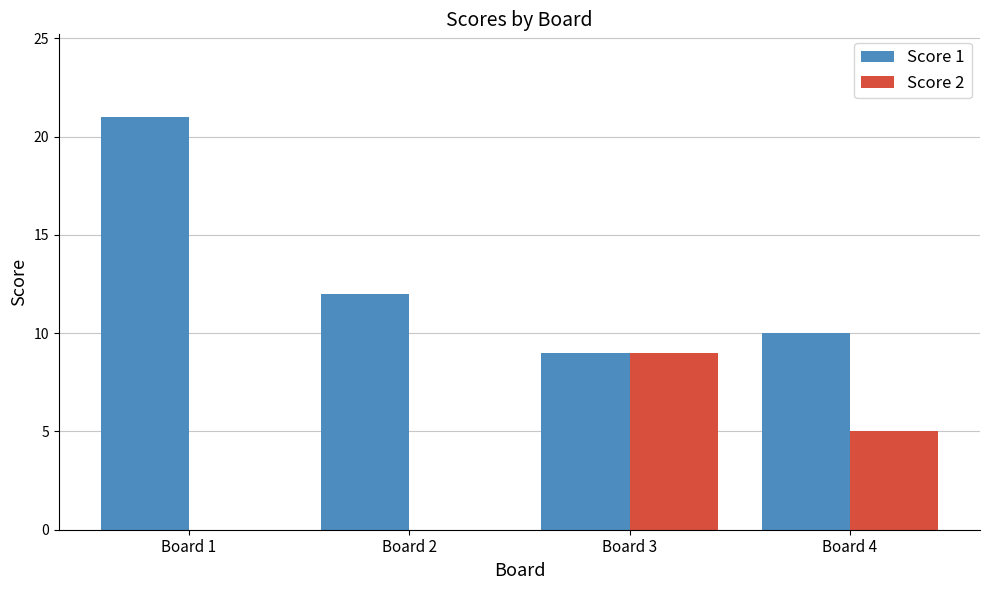

What is the sum of all Score 2 values?

14